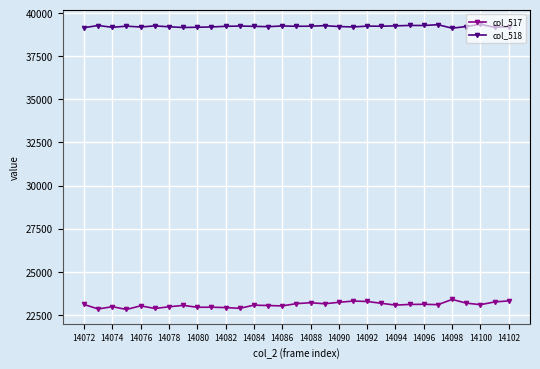

At how many categories does at least one series exceed 37550?

31